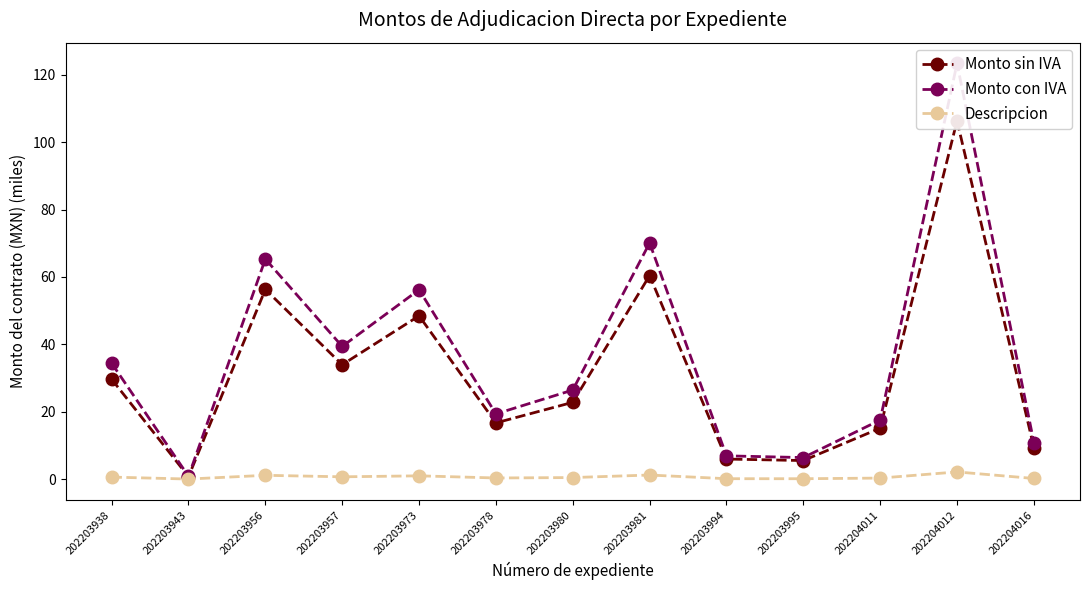

At which label is Monto sin IVA closest to 53?

202203956